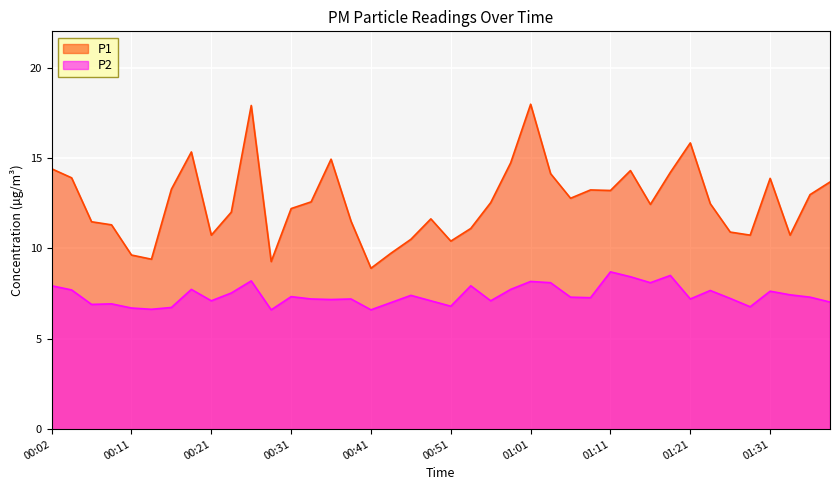

Which category has the highest value in the P1 series?

01:01